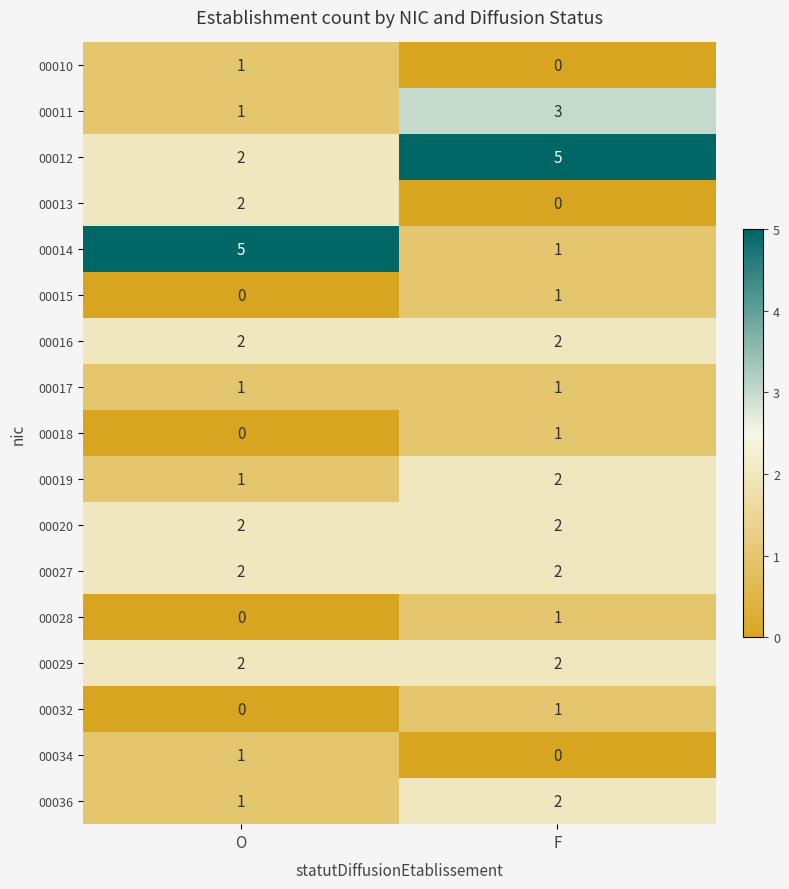

What is the sum of all 00016 values?

4